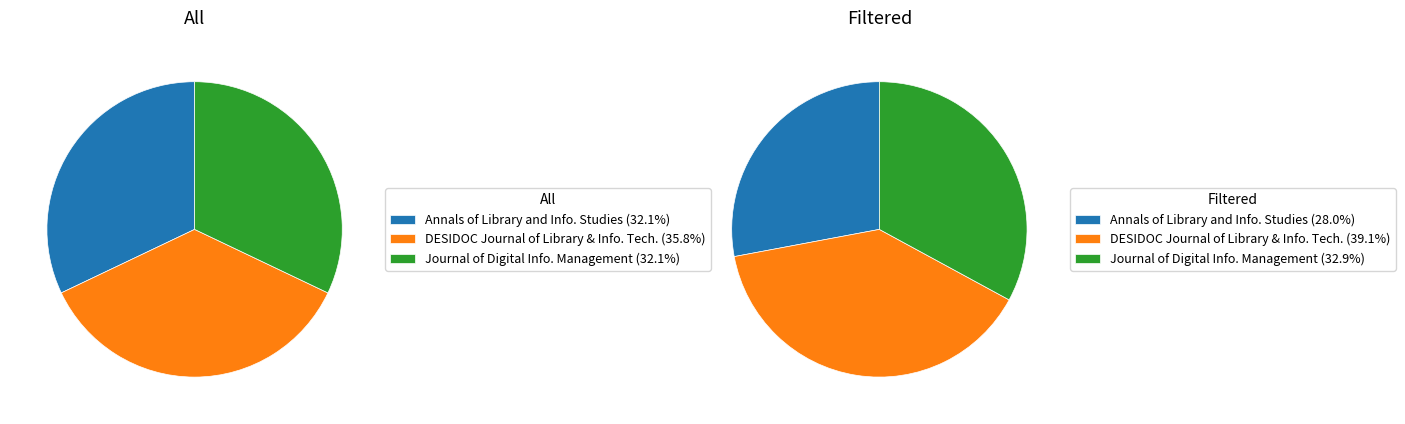

At Journal of Digital Information Management, list the series in order from largest to smallest.

Filtered, All